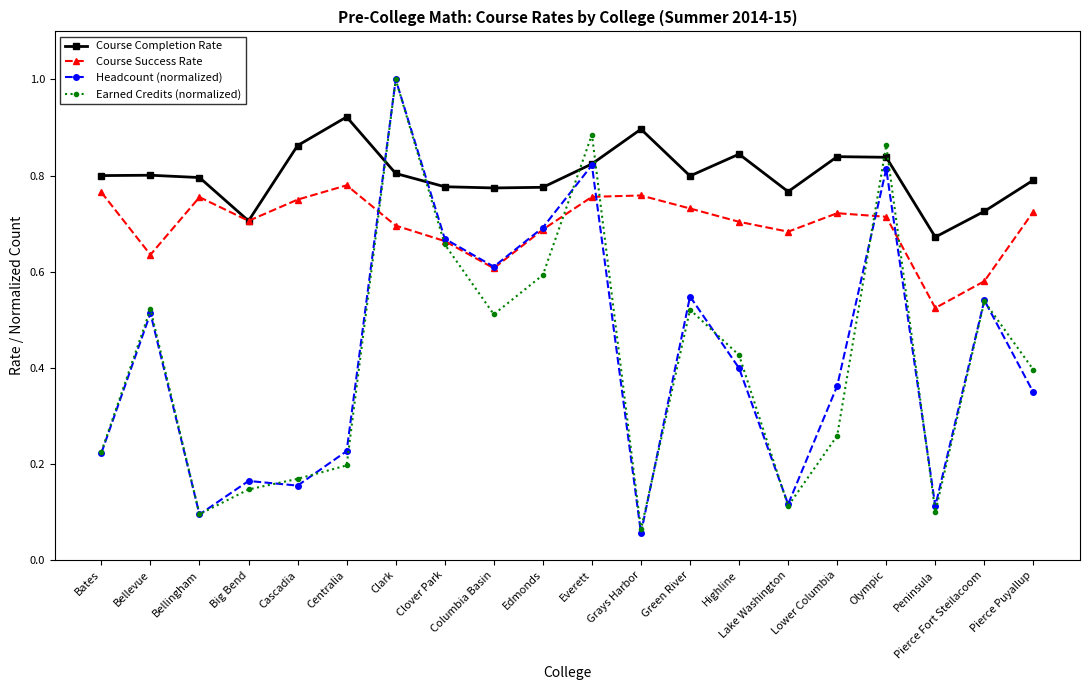

Which series changed the most between Lake Washington and Pierce Fort Steilacoom?

Earned Credits (normalized)